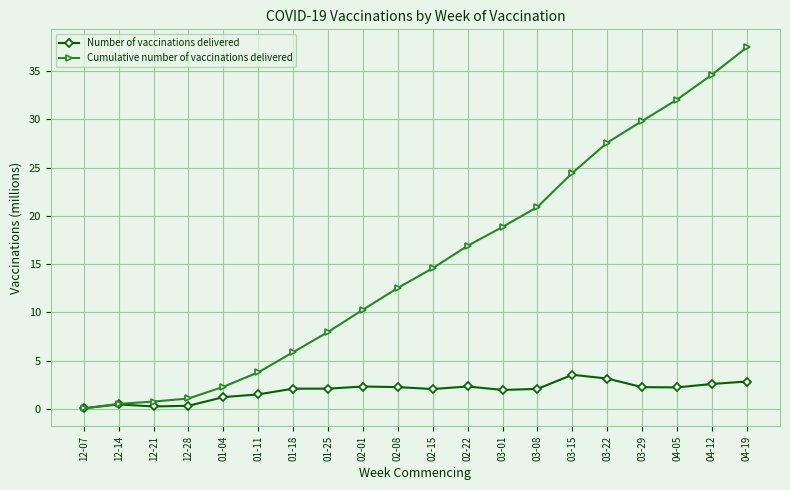

Which series has the widest spread of values?

Cumulative number of vaccinations delivered